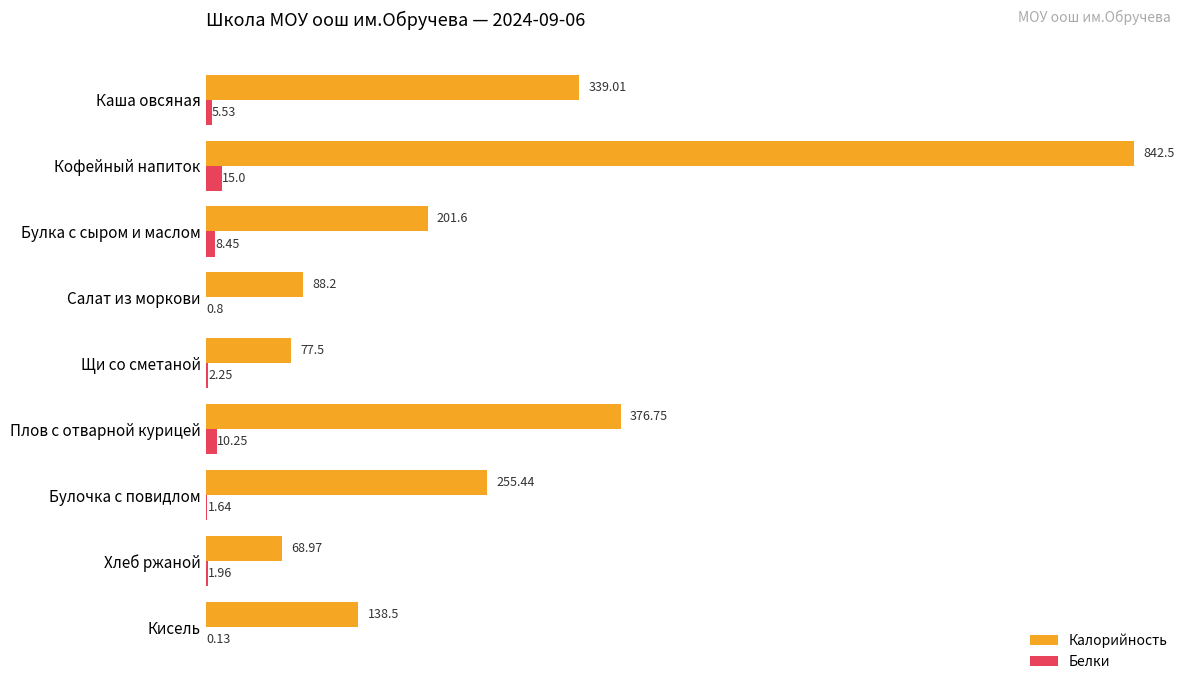

Where is Белки nearest to the value 7?

Булка с сыром и маслом